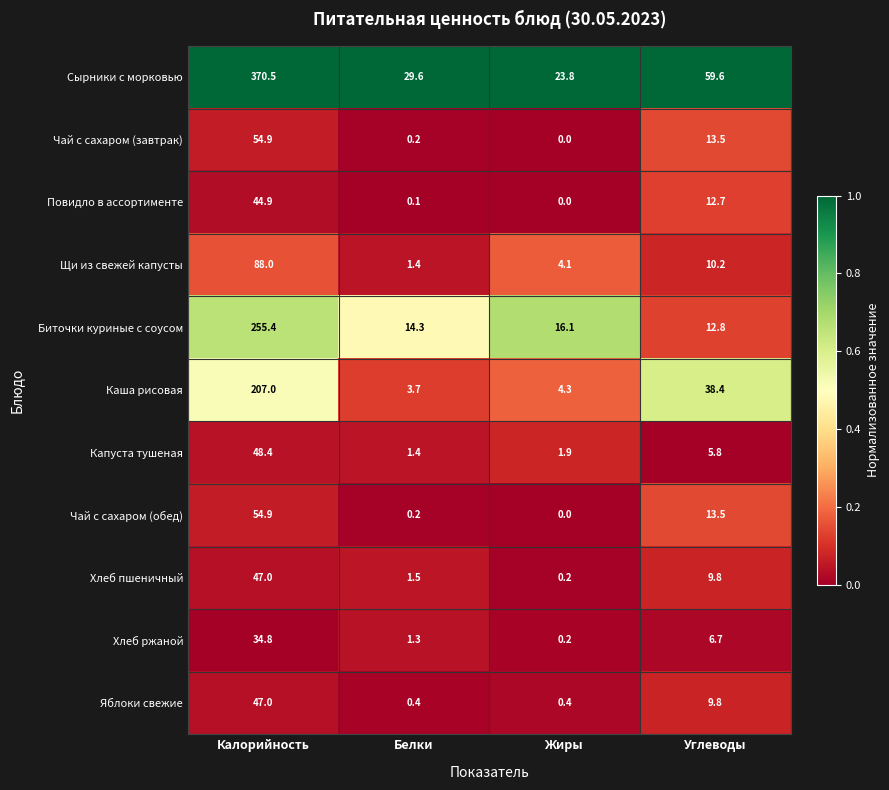

What is the maximum value shown in the chart?

370.5